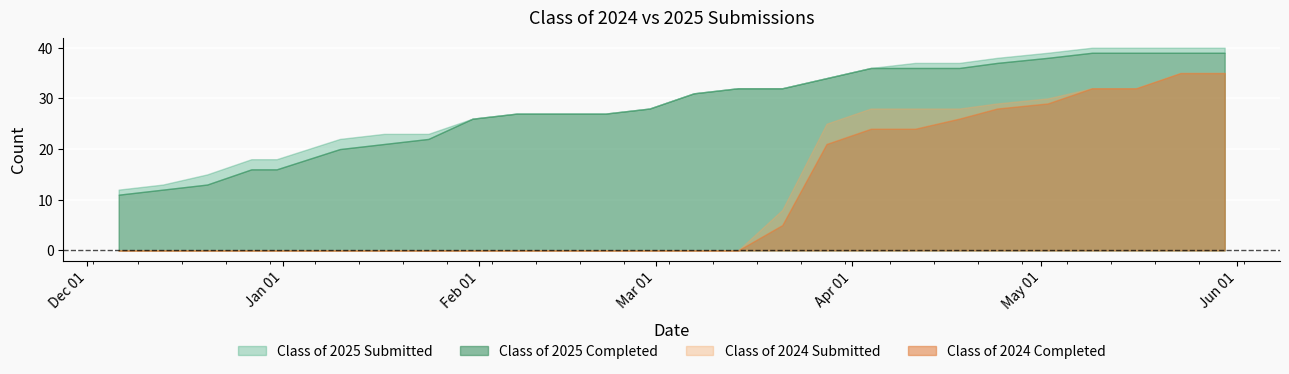

What are all the series names shown in the legend?

Class of 2025 Submitted, Class of 2025 Completed, Class of 2024 Submitted, Class of 2024 Completed